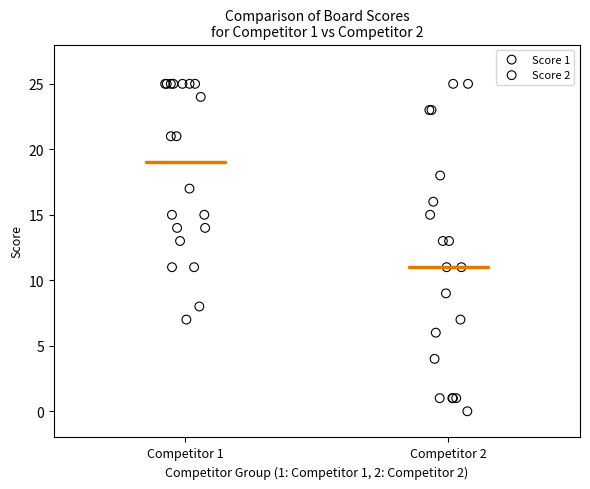

Which series has the largest Y range (max minus min)?

Score 2